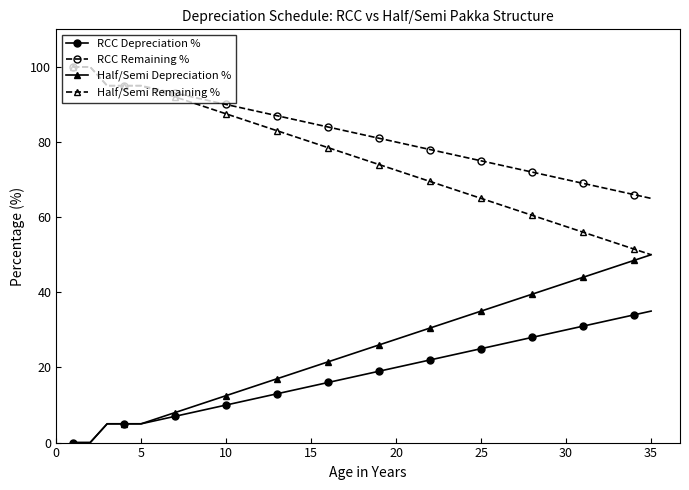

What is the maximum value shown in the chart?

100.0